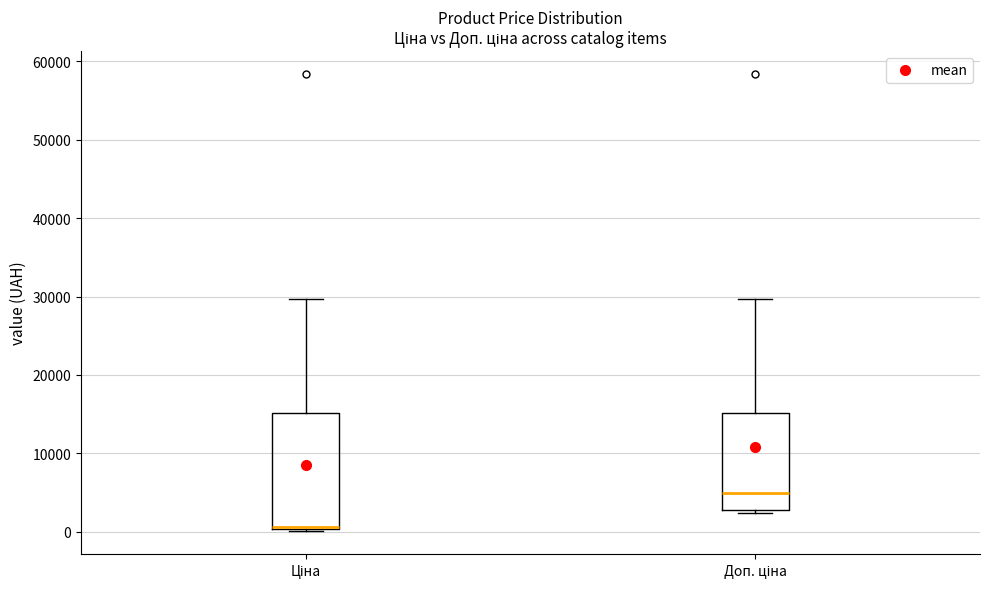

Which box has the lowest median line?

Ціна